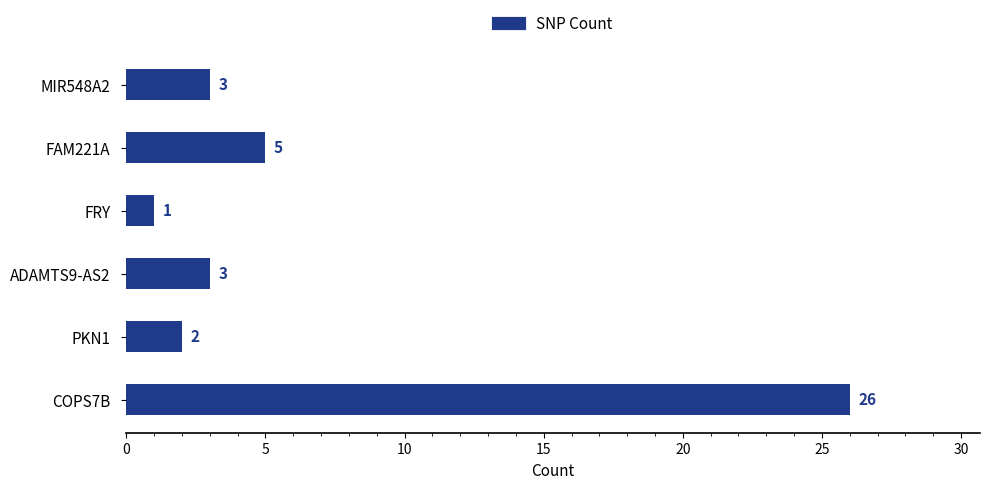

What is the difference between the maximum and minimum values?

25